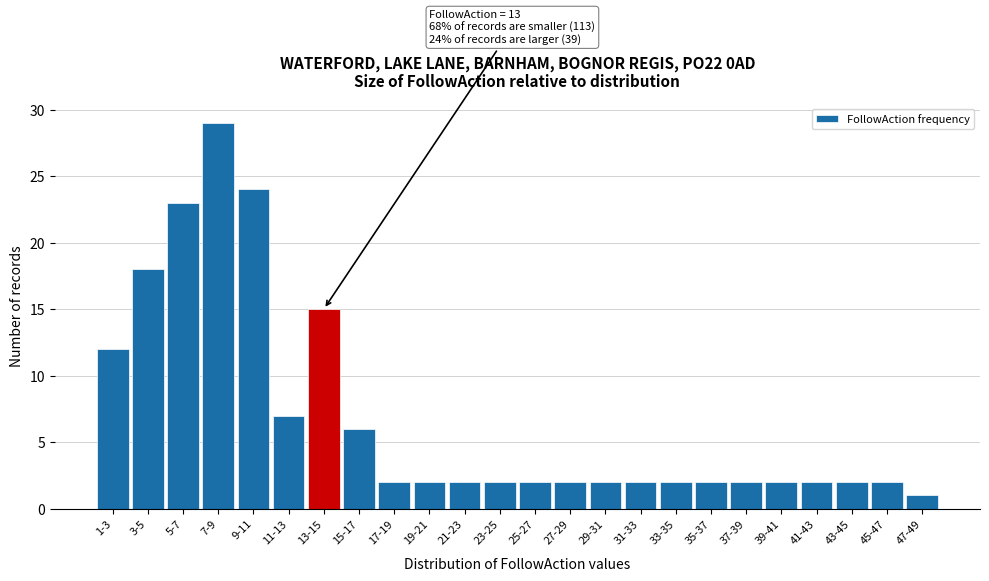

Reading left to right, list all the values displayed in this chart.

1-3=12	3-5=18	5-7=23	7-9=29	9-11=24	11-13=7	13-15=15	15-17=6	17-19=2	19-21=2	21-23=2	23-25=2	25-27=2	27-29=2	29-31=2	31-33=2	33-35=2	35-37=2	37-39=2	39-41=2	41-43=2	43-45=2	45-47=2	47-49=1